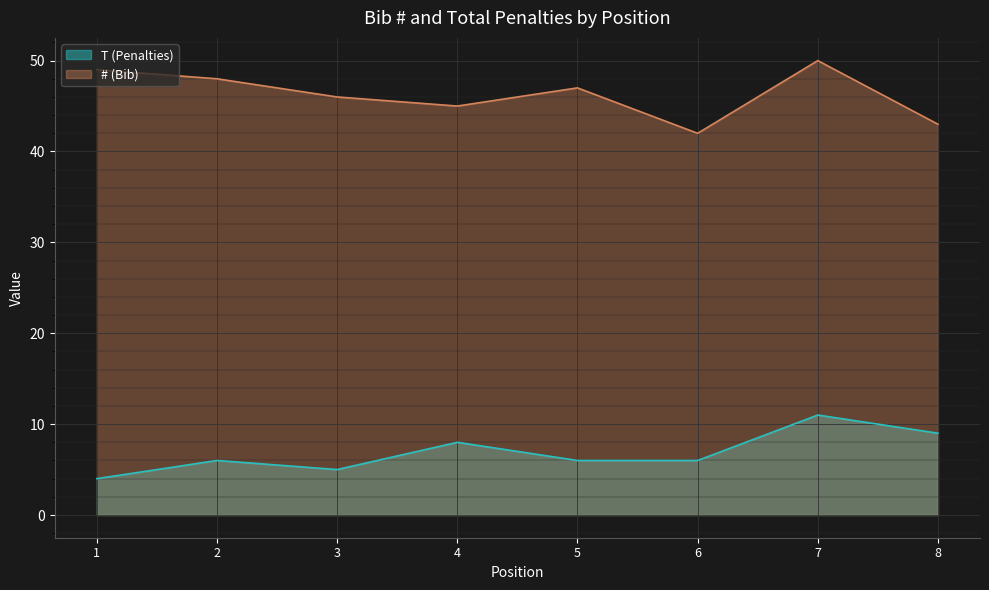

At which category does the chart reach its peak across all series?

7